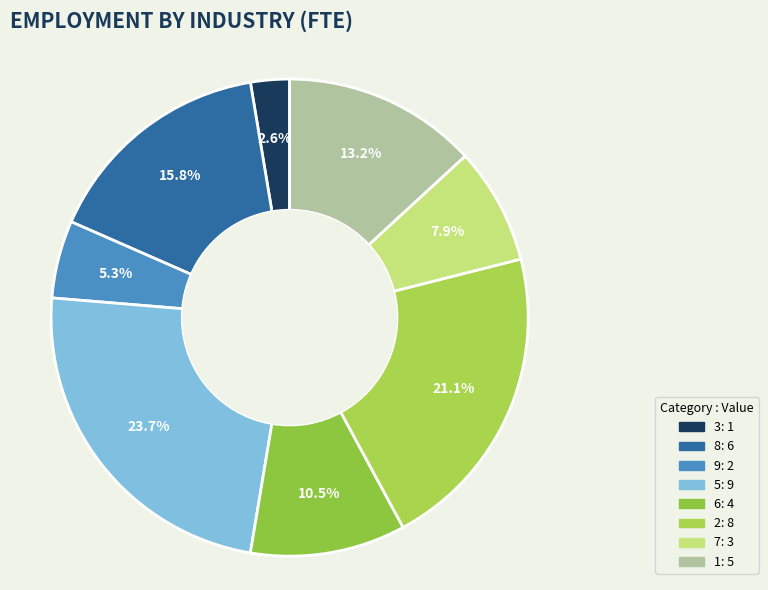

Rank the categories by value from highest to lowest.

5, 2, 8, 1, 6, 7, 9, 3